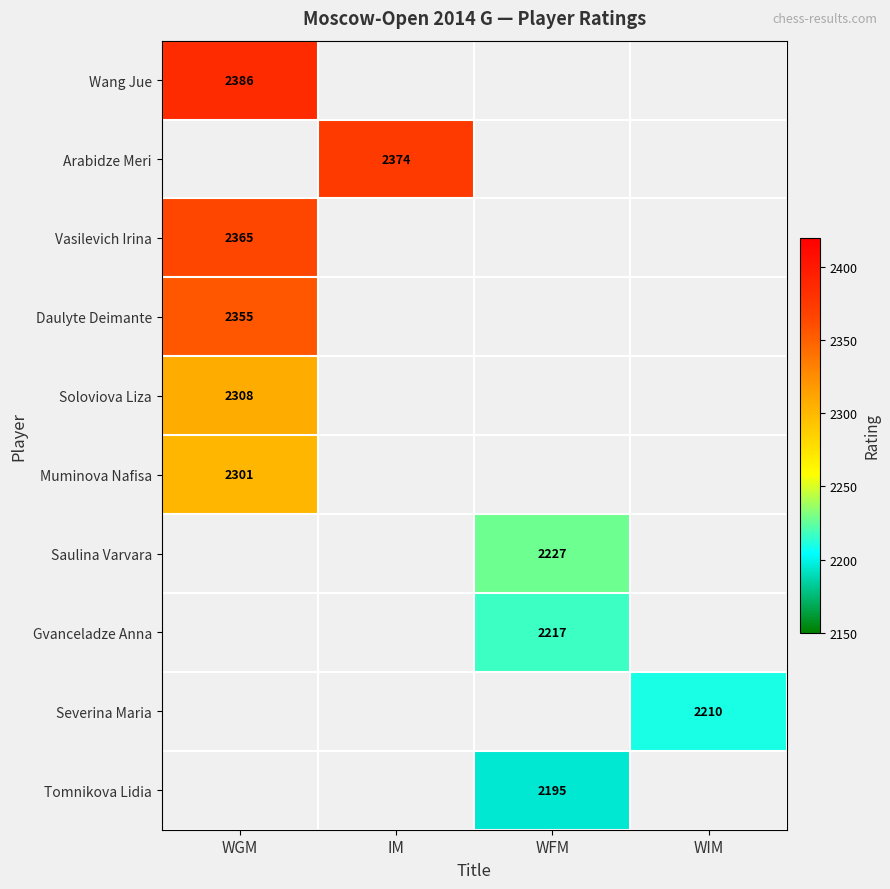

The value of Severina Maria at WIM is 3010. True or false?

False